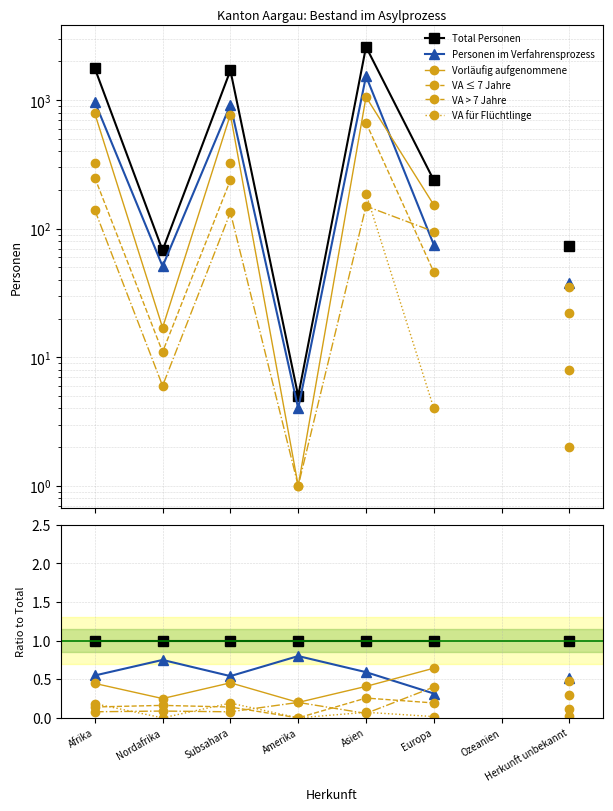

What is the label of the 4th point from the right?

Asien